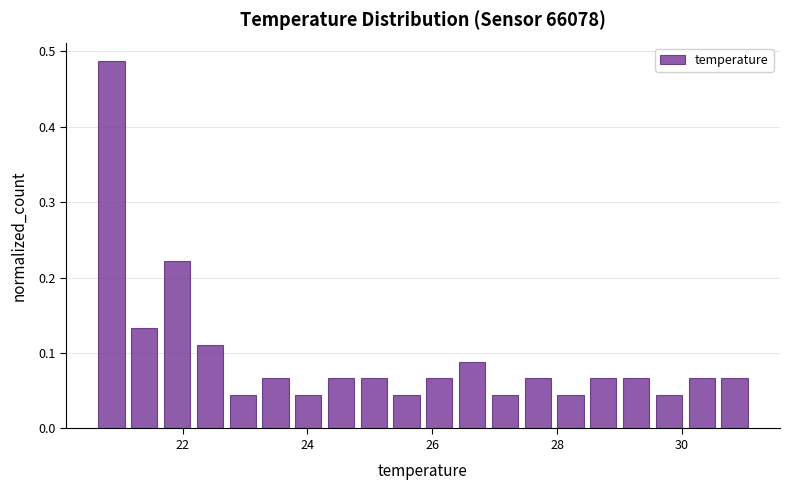

Read against the x-axis, roughly where is the centre of the tallest bar?

20.8